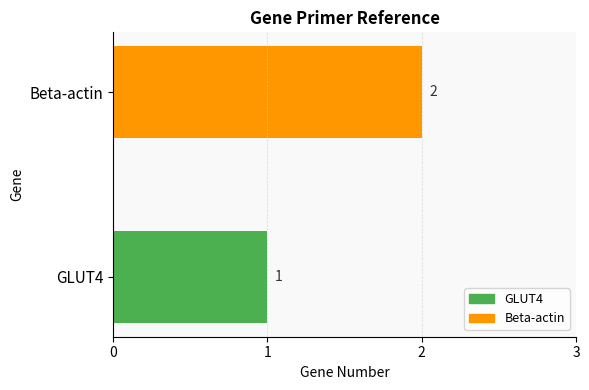

Reading bottom to top, extract all data points from this chart.

GLUT4=1	Beta-actin=2